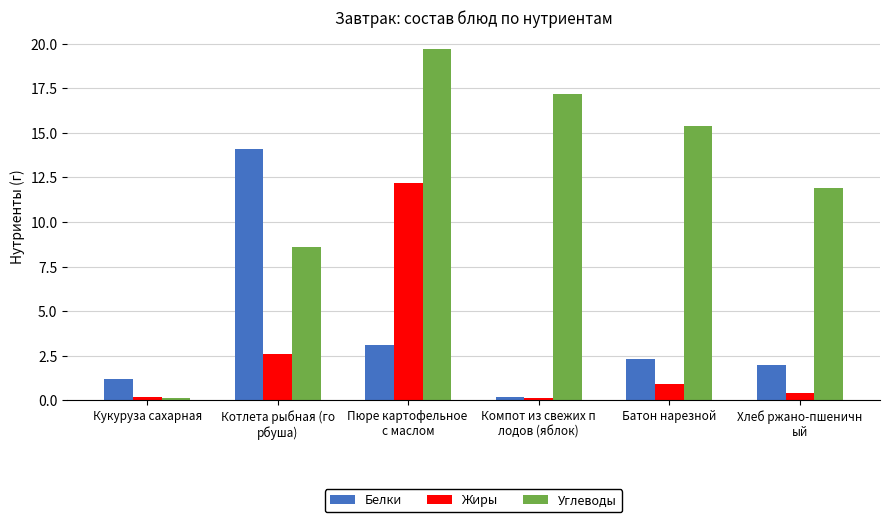

At how many categories does at least one series exceed 8?

5